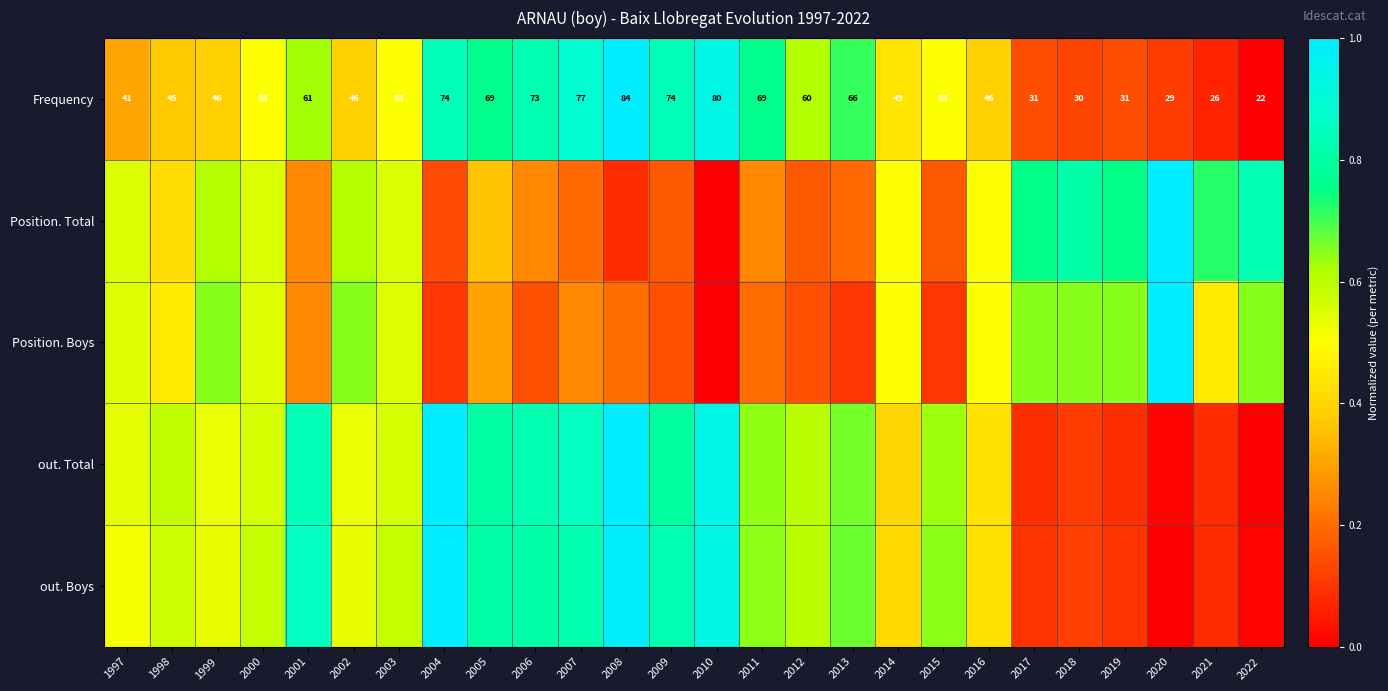

Which series changed the most between 1998 and 2012?

Position. Boys